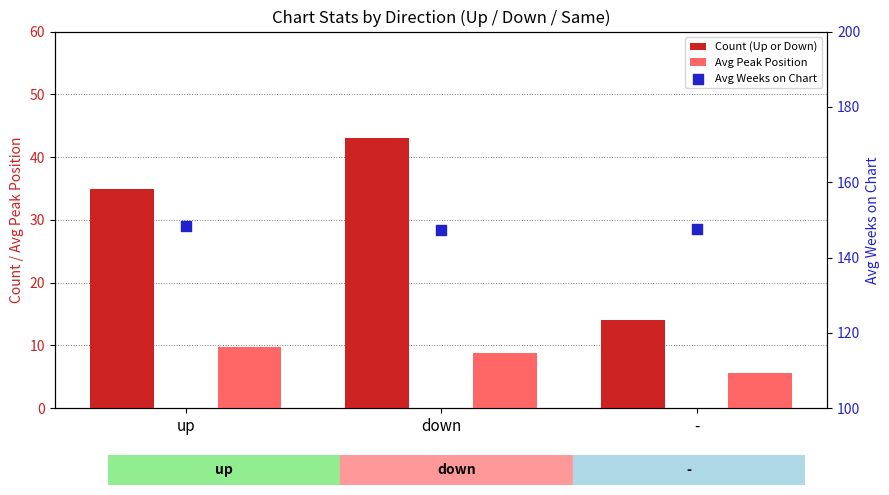

What is the total value across all series at down?

199.2